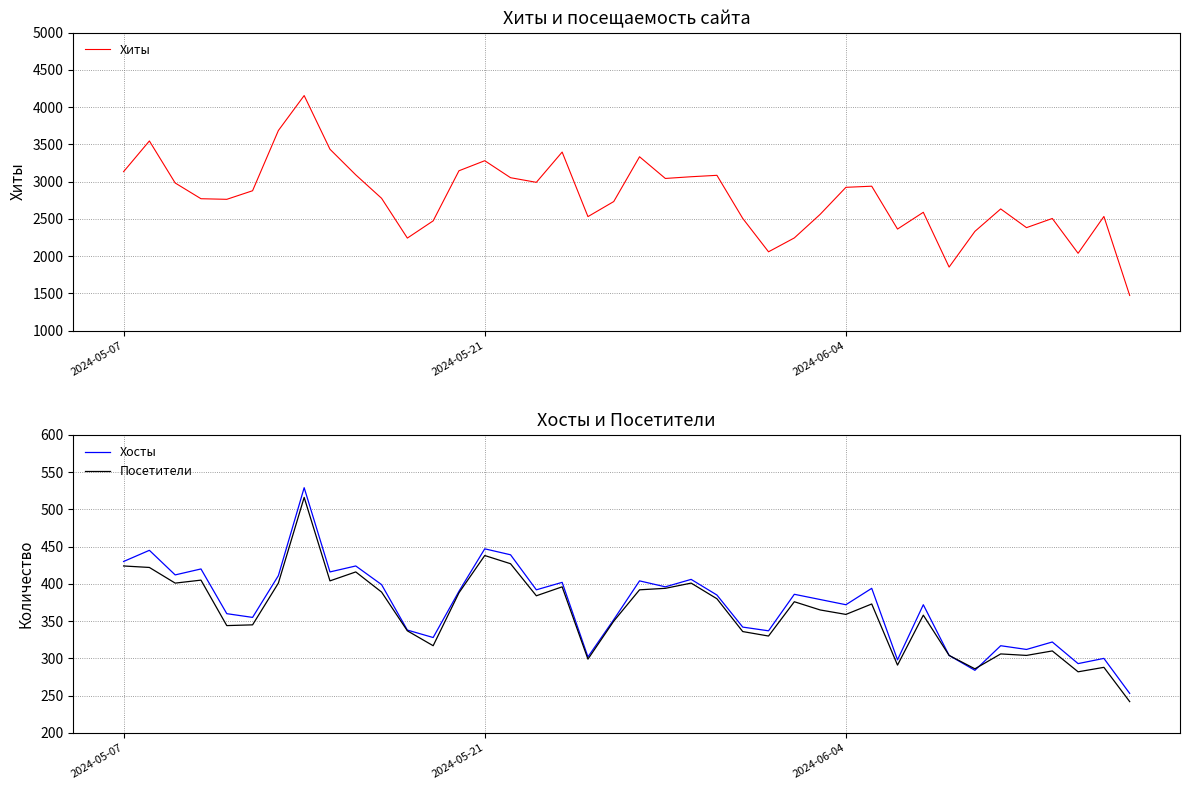

What is the lowest value of the Хиты series?

1472